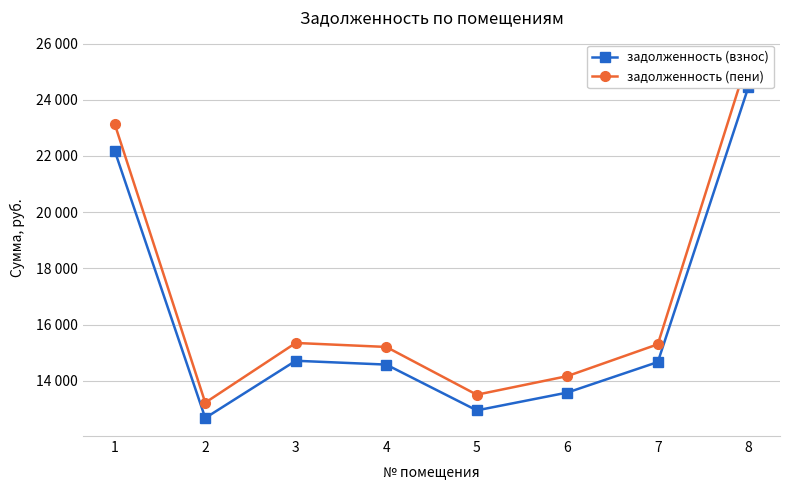

What is the sum of all задолженность (пени) values?

135374.0